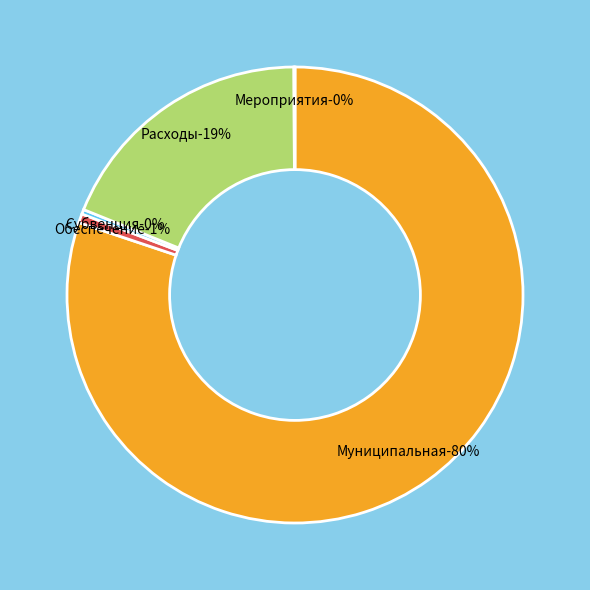

To the nearest percent, what is the average slice percentage?

20%